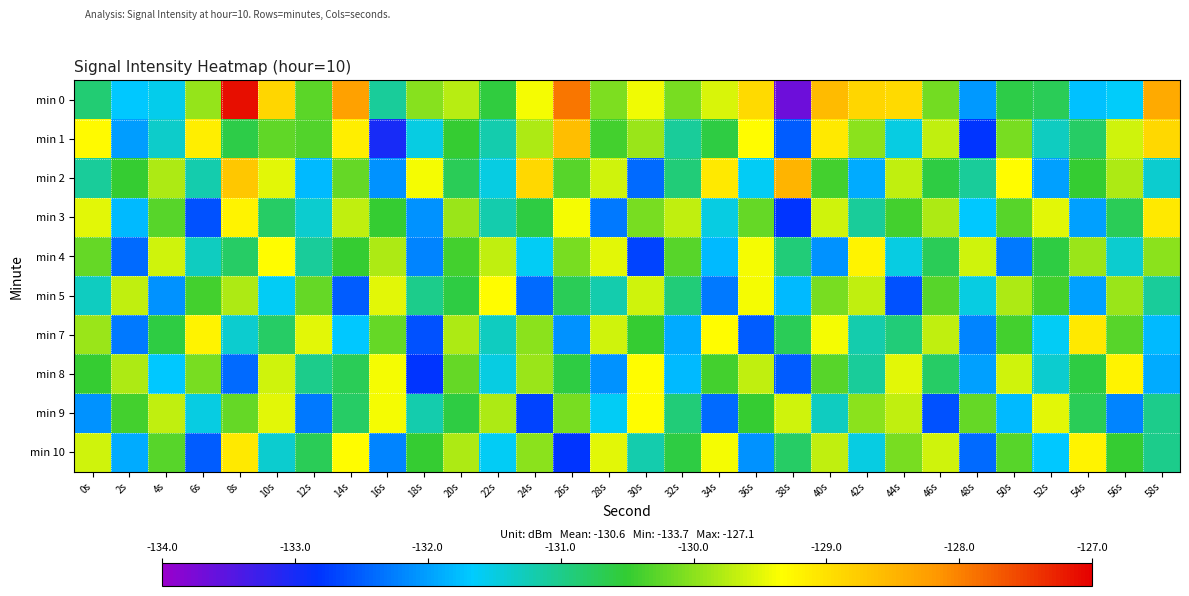

Between 16s and 42s, which series saw the biggest shift?

min 1